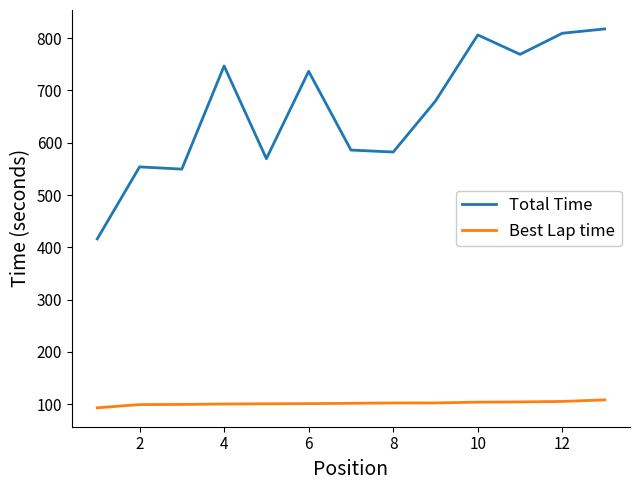

List the series in order of their overall mean, highest first.

Total Time, Best Lap time